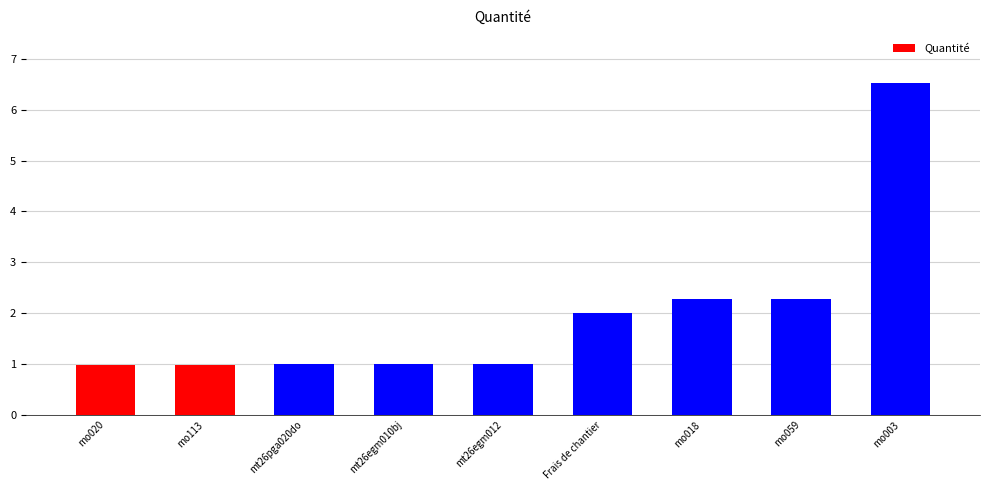

How many series are shown in this chart?

1